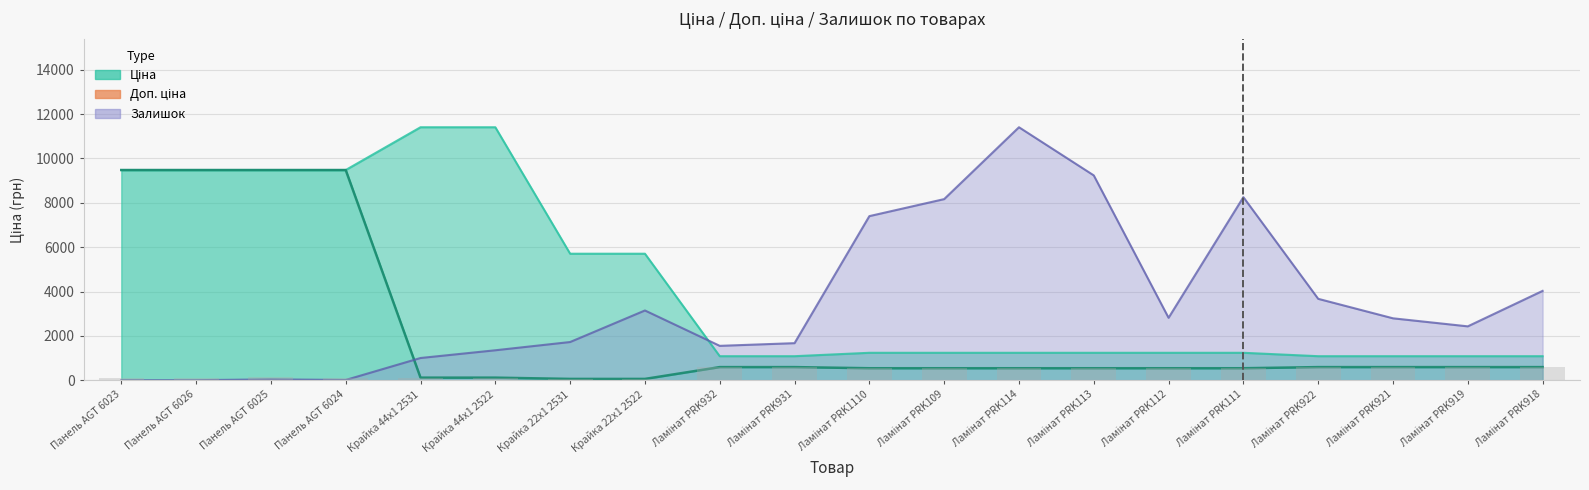

Are the bars grouped side by side (vs. stacked)?

Yes